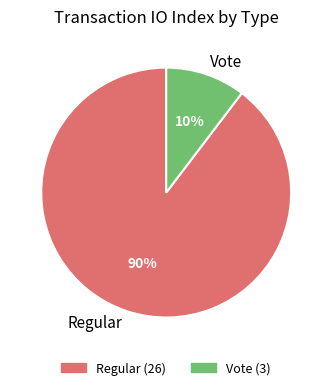

Is Vote the majority of the pie?

No